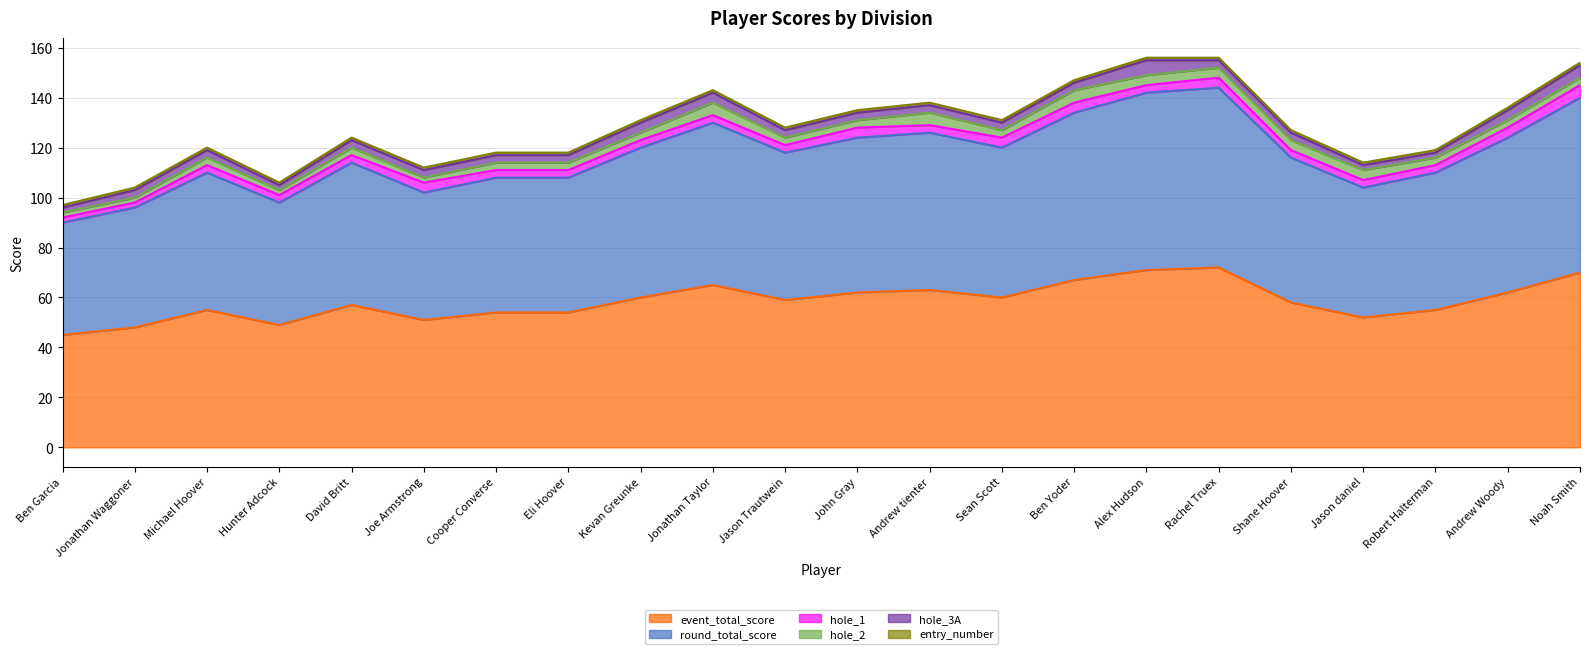

What value does the hole_1 series have at Jason daniel?

3